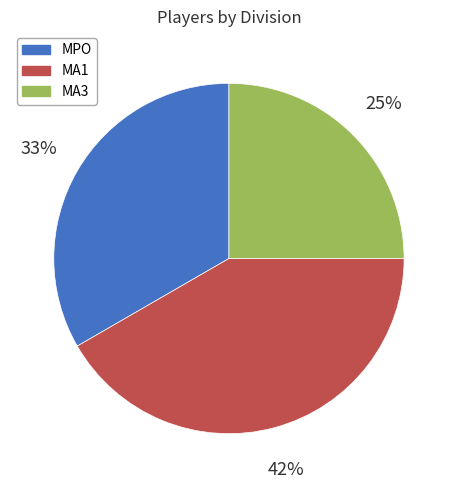

The MA1 slice represents 29% of the pie. True or false?

False